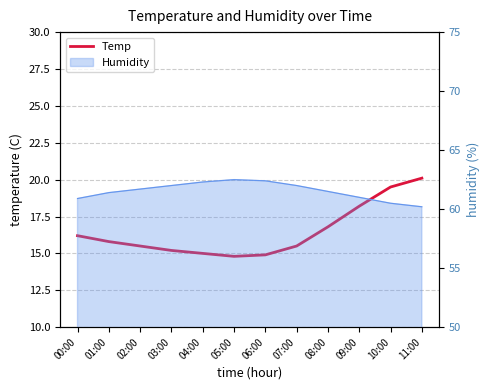

List the labels in order of value, largest first.

11:00, 10:00, 09:00, 08:00, 00:00, 01:00, 02:00, 07:00, 03:00, 04:00, 06:00, 05:00